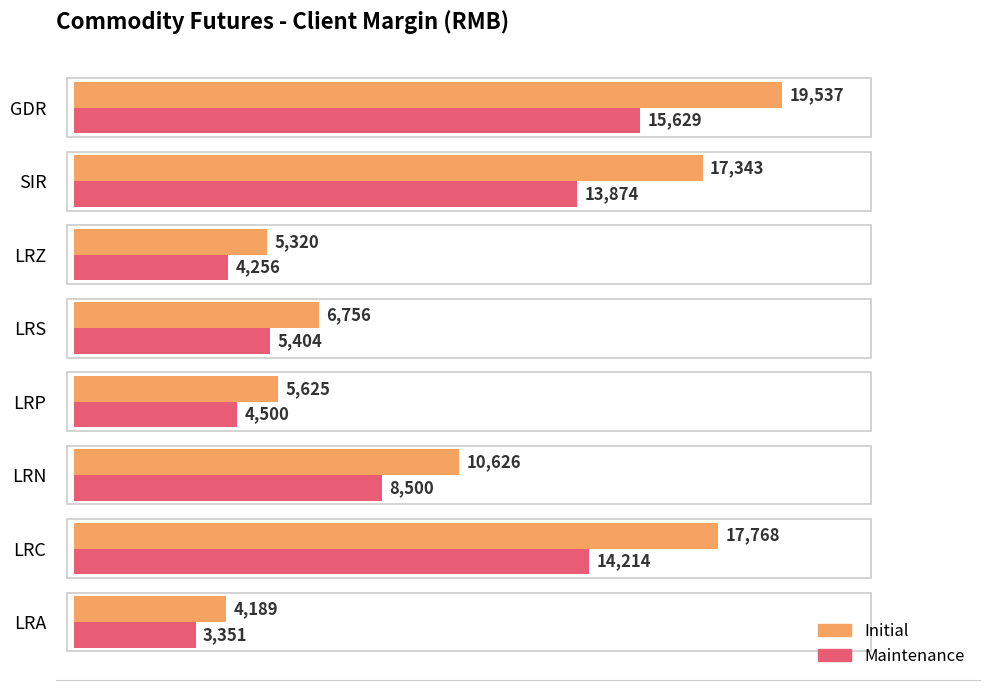

At which label is Maintenance closest to 9490?

LRN